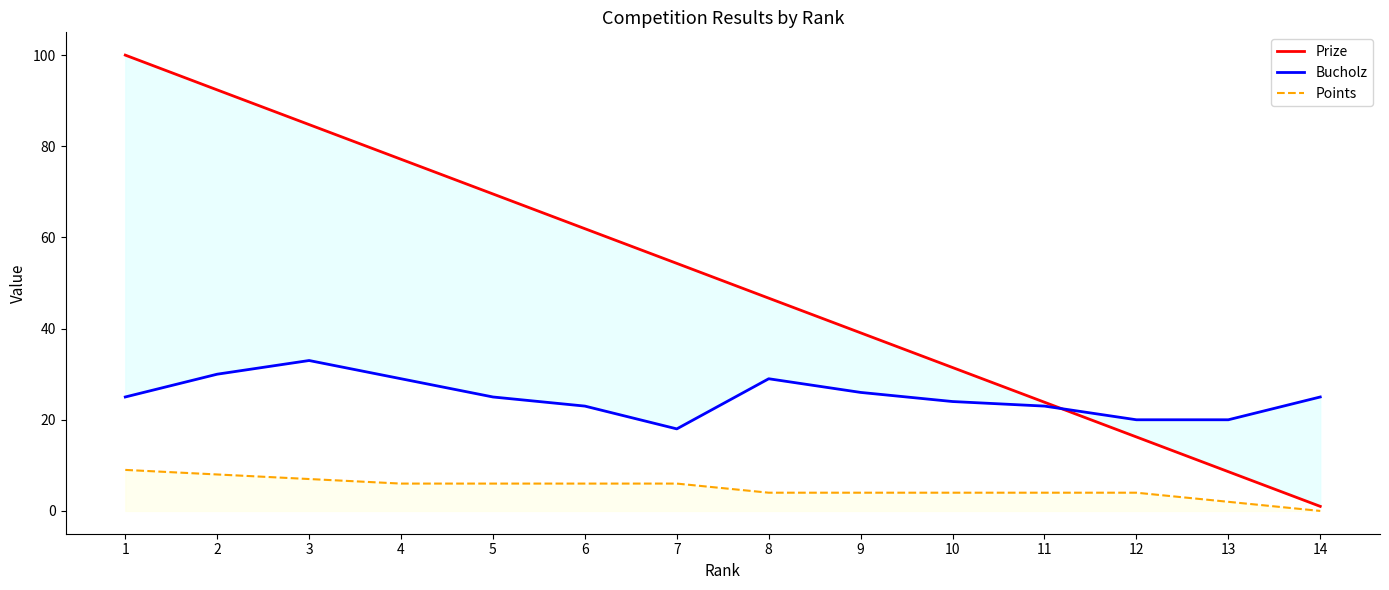

Reading left to right, what are all the values shown in this chart?

Prize: 1=100.0	2=92.4	3=84.8	4=77.2	5=69.5	6=61.9	7=54.3	8=46.7	9=39.1	10=31.5	11=23.9	12=16.2	13=8.6	14=1.0
Bucholz: 1=25.0	2=30.0	3=33.0	4=29.0	5=25.0	6=23.0	7=18.0	8=29.0	9=26.0	10=24.0	11=23.0	12=20.0	13=20.0	14=25.0
Points: 1=9.0	2=8.0	3=7.0	4=6.0	5=6.0	6=6.0	7=6.0	8=4.0	9=4.0	10=4.0	11=4.0	12=4.0	13=2.0	14=0.0